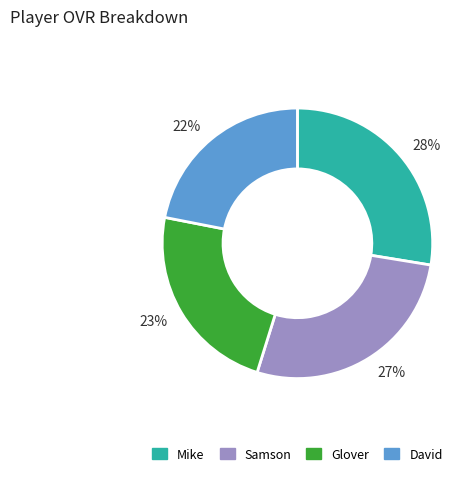

What is the ratio of the value at Samson to the value at Mike?

1.0